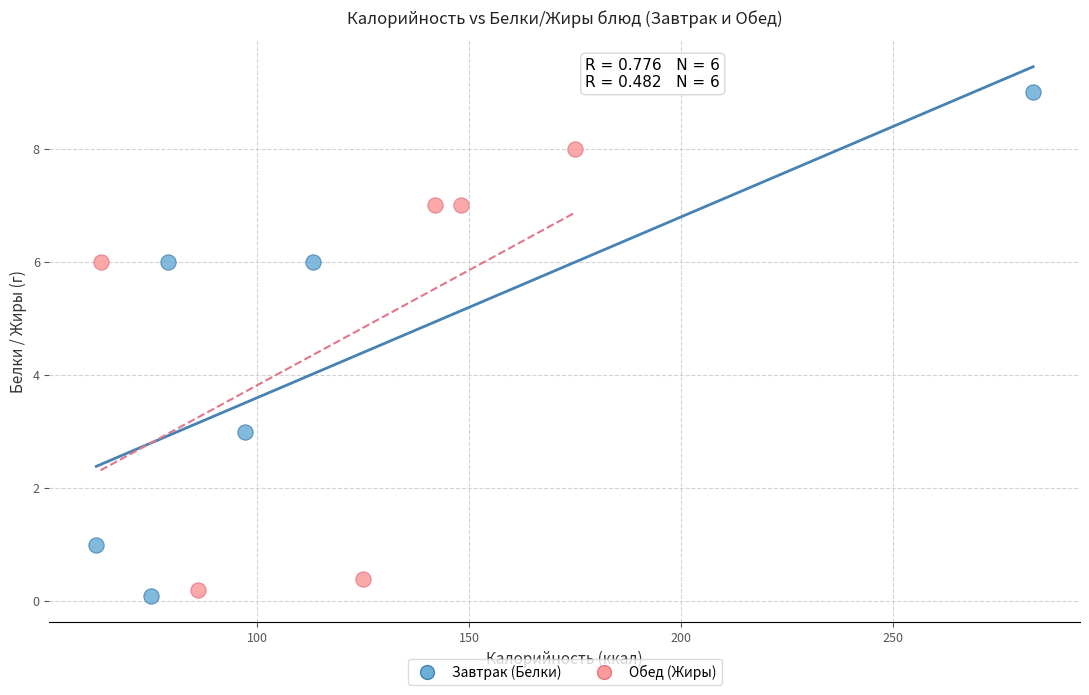

Which series has the widest spread of Y values?

Завтрак (Белки)